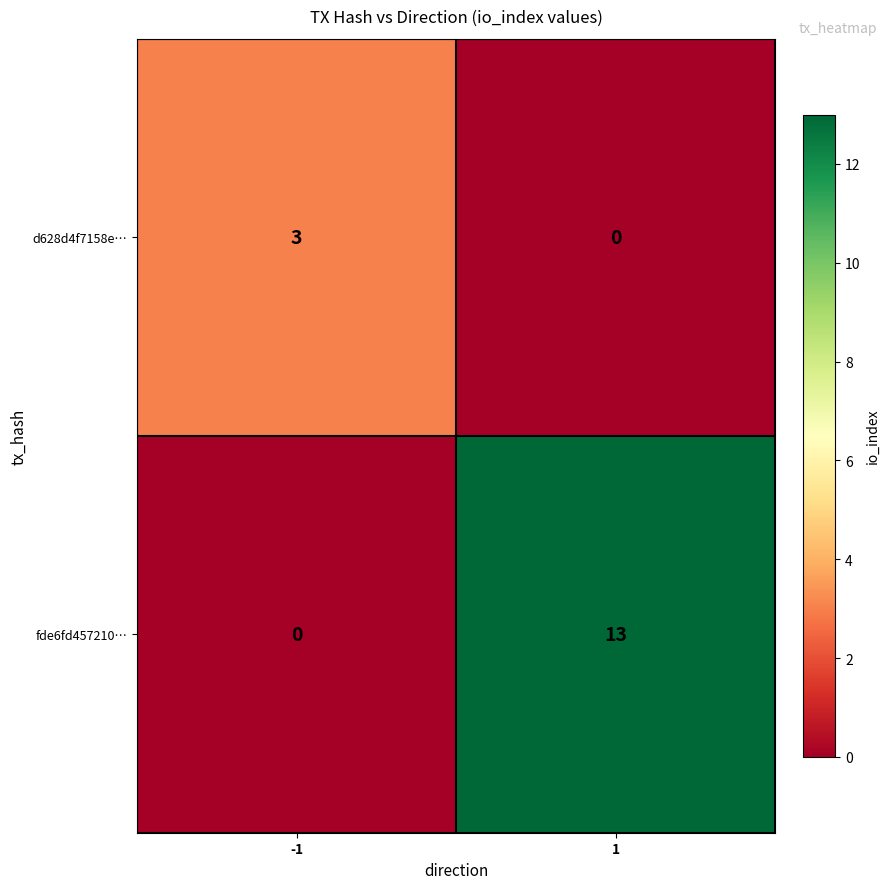

Which series has the largest total across all categories?

fde6fd457210…